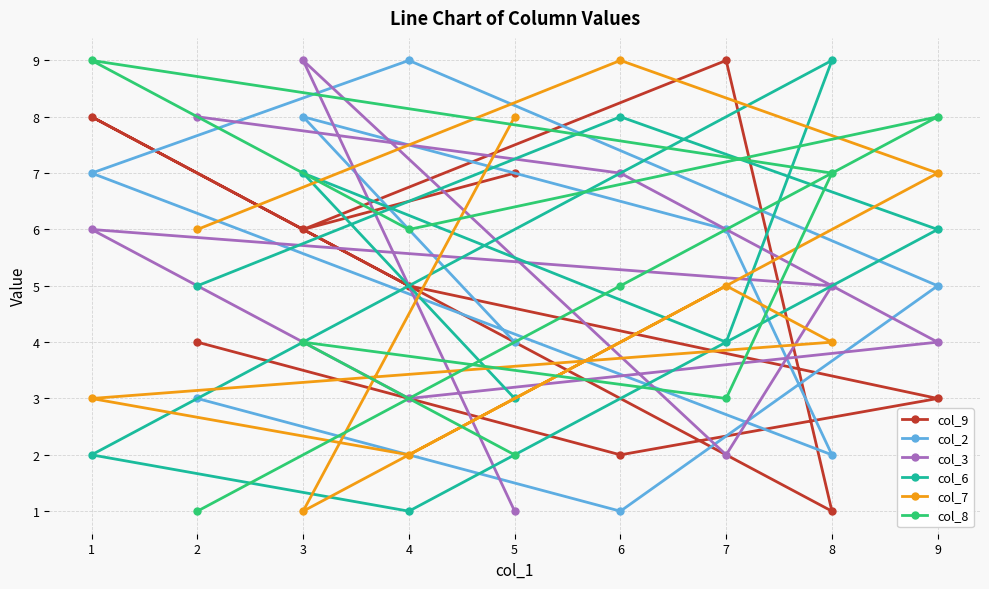

Which has a higher value, 4 or 7?

7